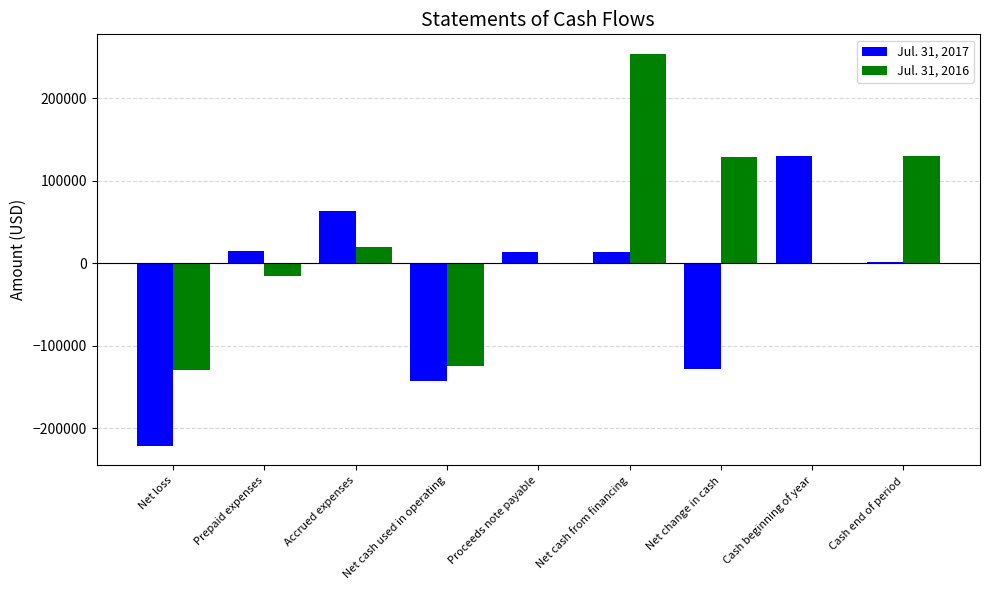

What is the maximum value shown in the chart?

253940